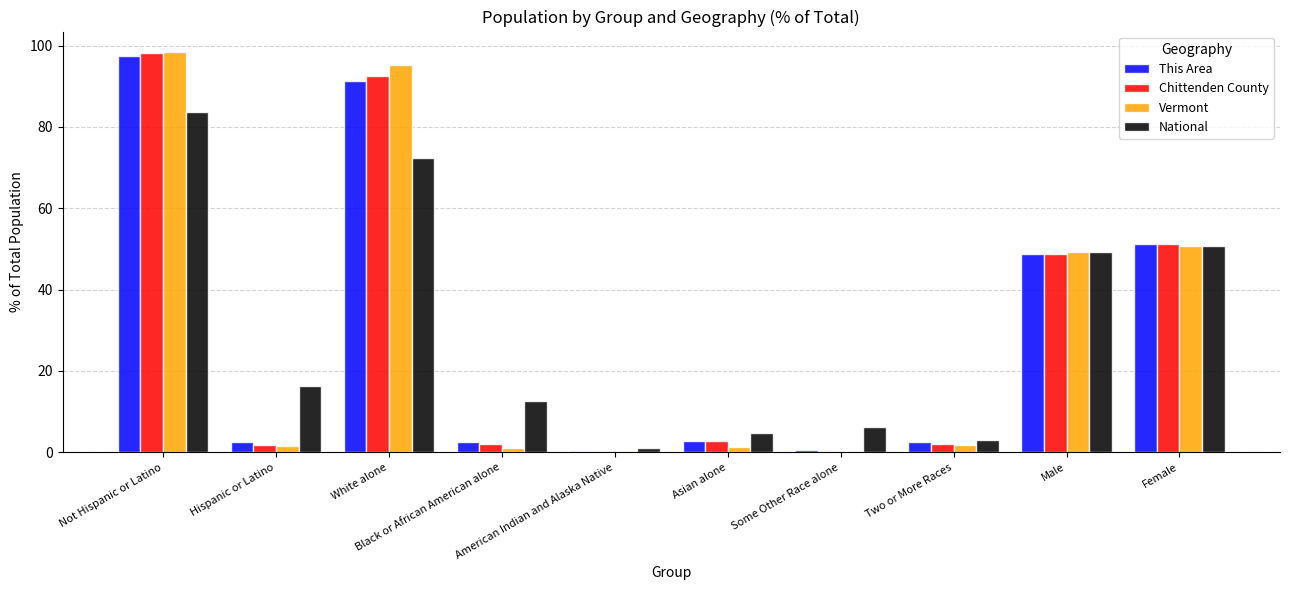

What is the greatest value displayed?

98.5